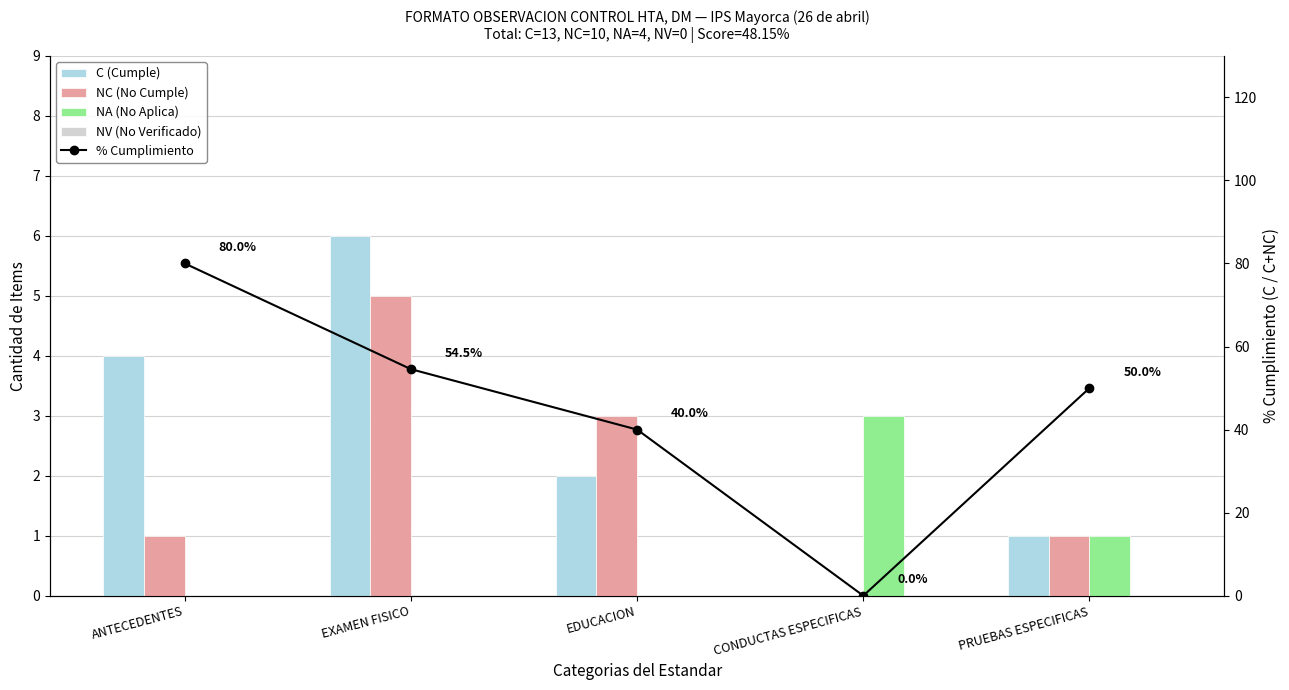

True or false: NV (No Verificado) has a value of 0.0 at ANTECEDENTES.

True